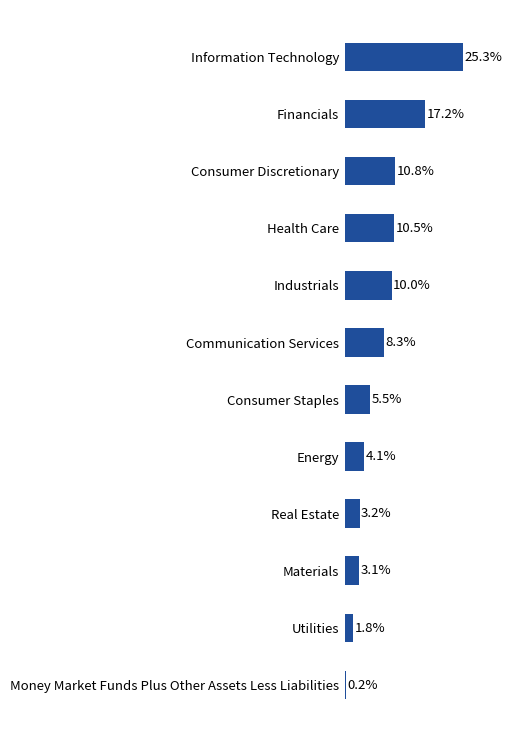

Rank the categories by value from lowest to highest.

Money Market Funds Plus Other Assets Less Liabilities, Utilities, Materials, Real Estate, Energy, Consumer Staples, Communication Services, Industrials, Health Care, Consumer Discretionary, Financials, Information Technology